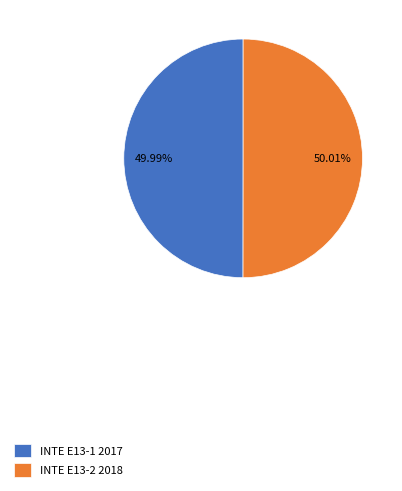

To the nearest percent, what percentage of the pie is INTE E13-1 2017?

50%